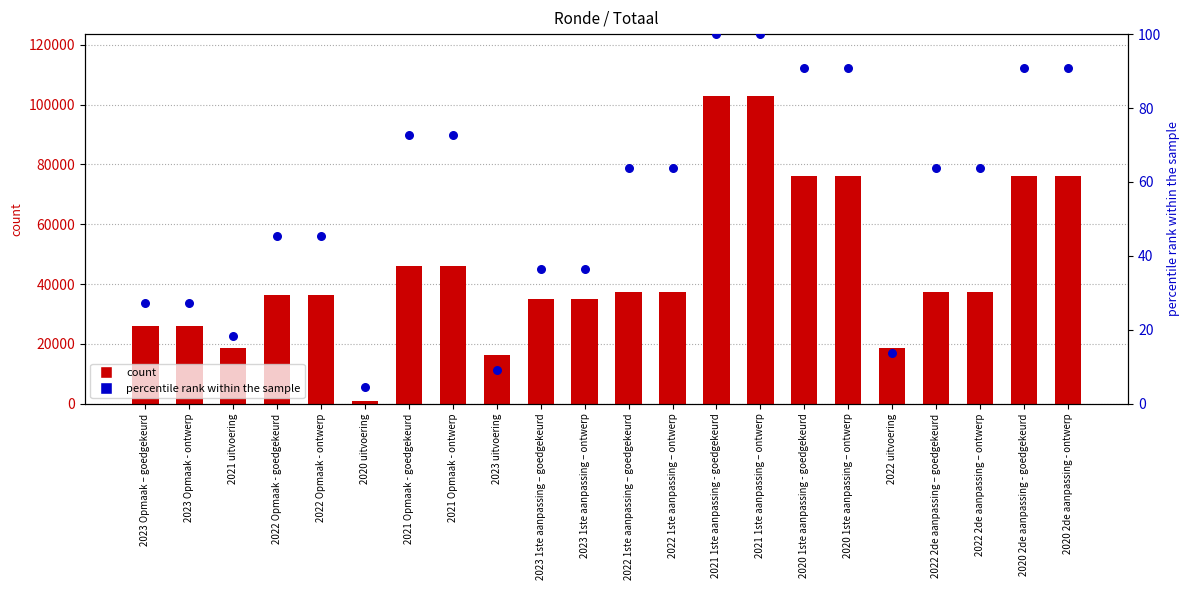

Which series reaches the maximum Y coordinate?

count